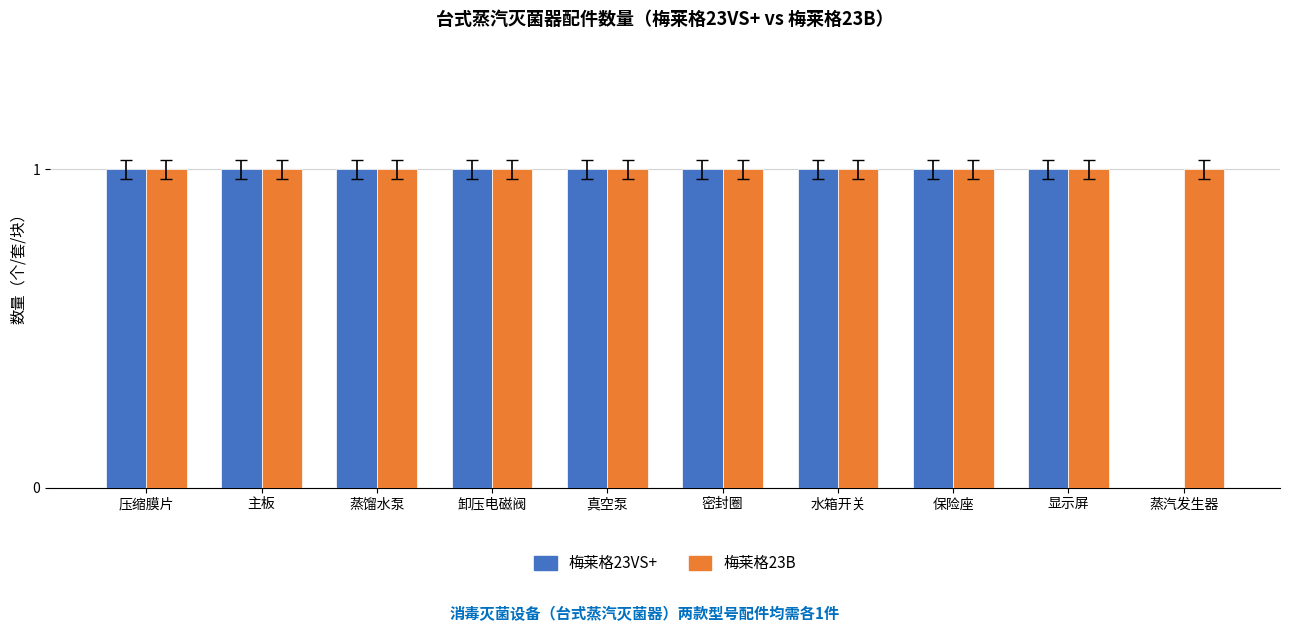

How many groups of bars are there?

10